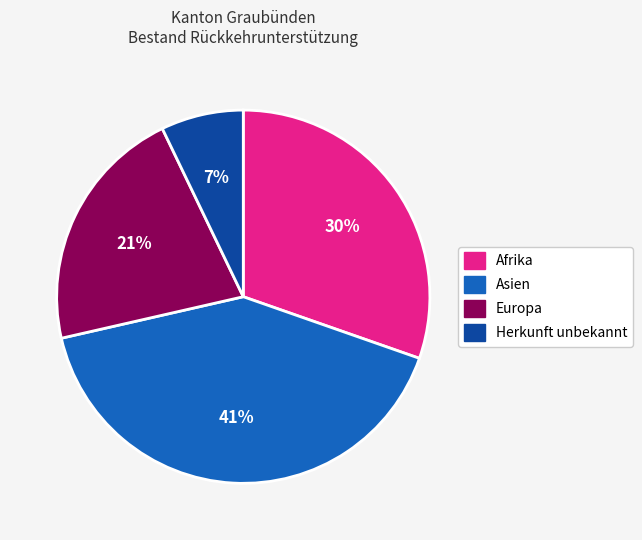

Is the sum of Herkunft unbekannt and Afrika greater than half?

No